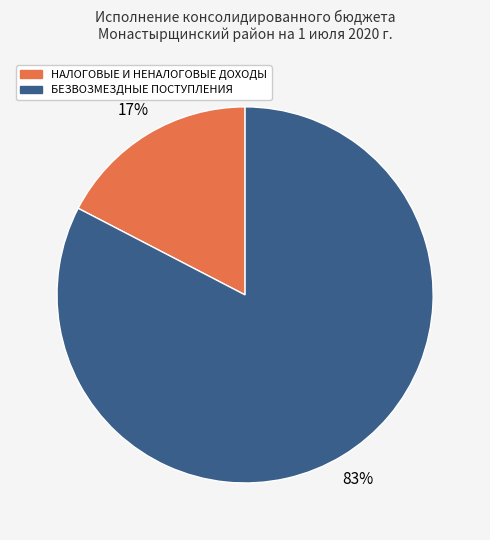

Do БЕЗВОЗМЕЗДНЫЕ ПОСТУПЛЕНИЯ and НАЛОГОВЫЕ И НЕНАЛОГОВЫЕ ДОХОДЫ together represent more than half of the pie?

Yes